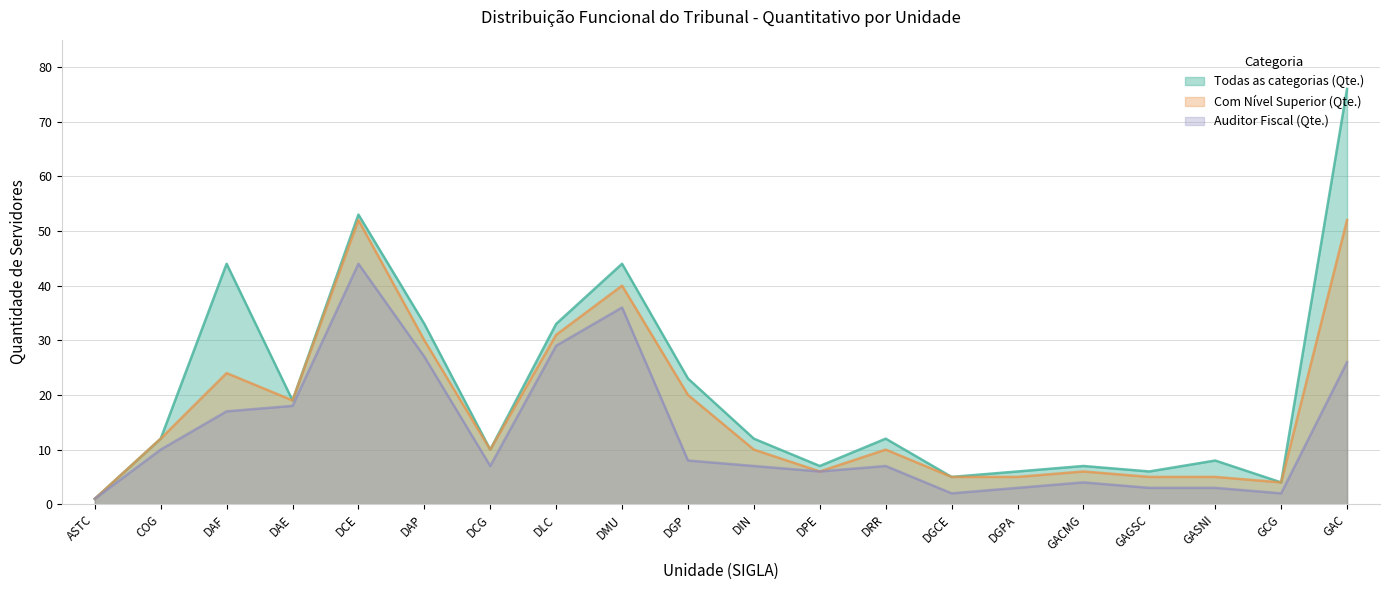

Rank the series by their maximum value, from lowest to highest.

Auditor Fiscal (Qte.), Com Nível Superior (Qte.), Todas as categorias (Qte.)